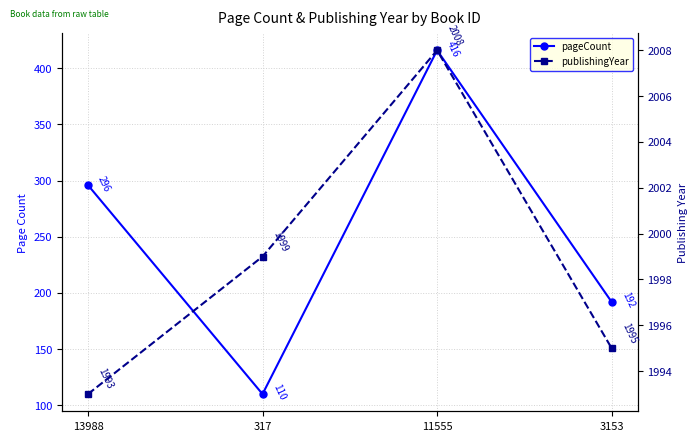

The value of pageCount at 317 is 168. True or false?

False